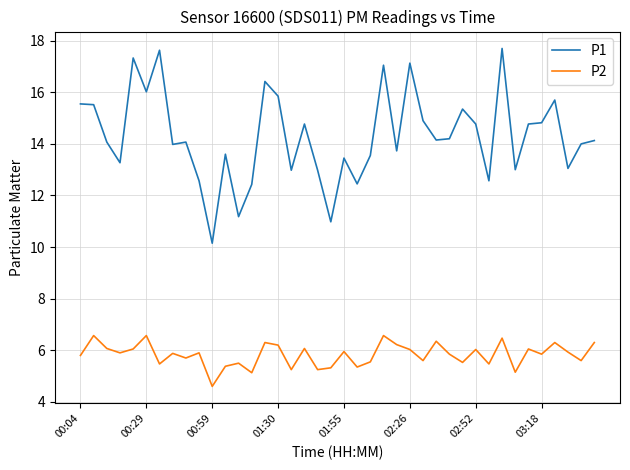

True or false: P1 and P2 intersect in this chart.

False